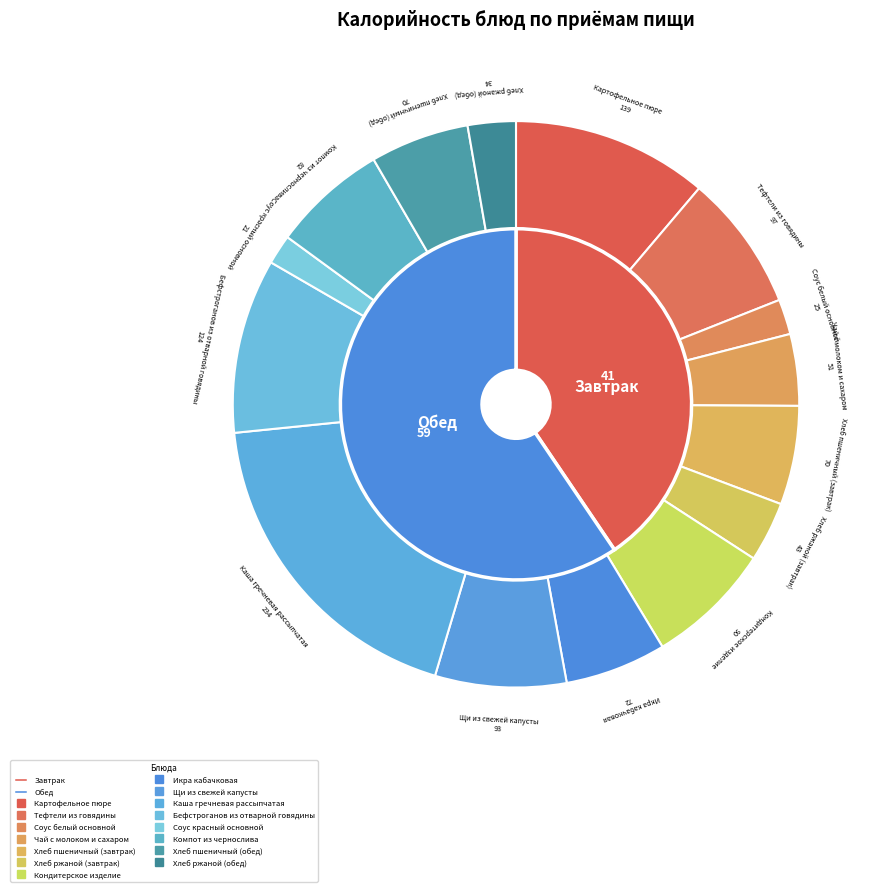

Which category has the biggest portion of the pie?

Каша гречневая рассыпчатая